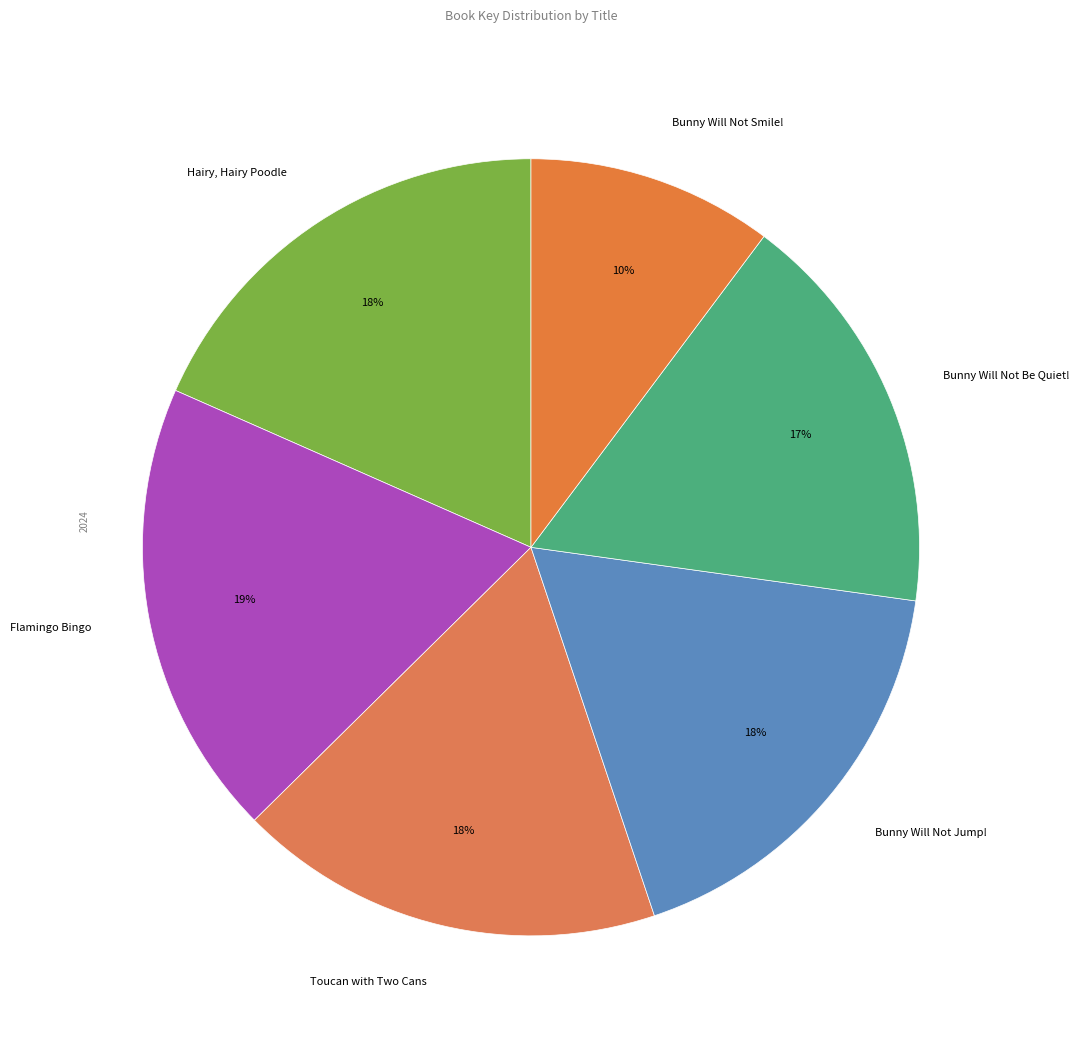

What is the smallest slice in the pie chart?

Bunny Will Not Smile!